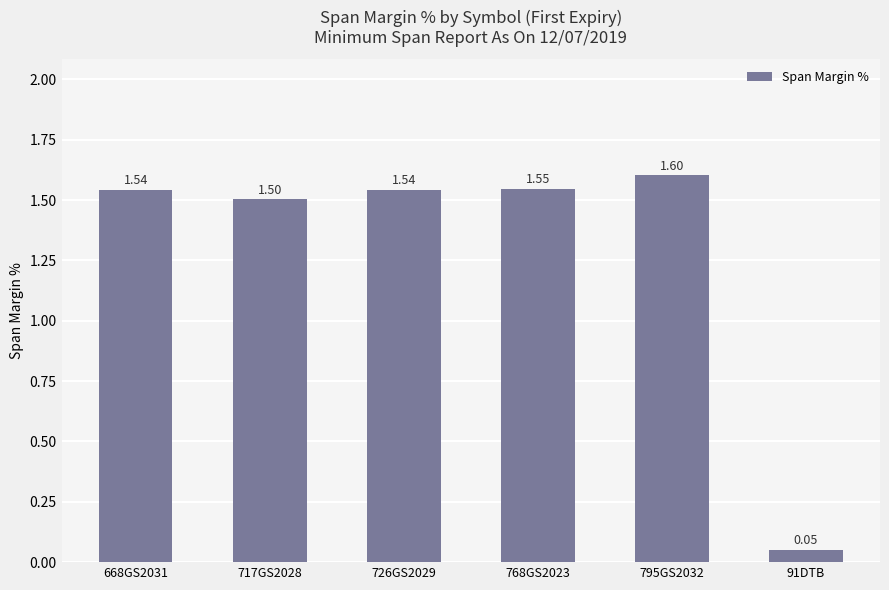

The chart shows a value of 0.8 at 795GS2032. True or false?

False